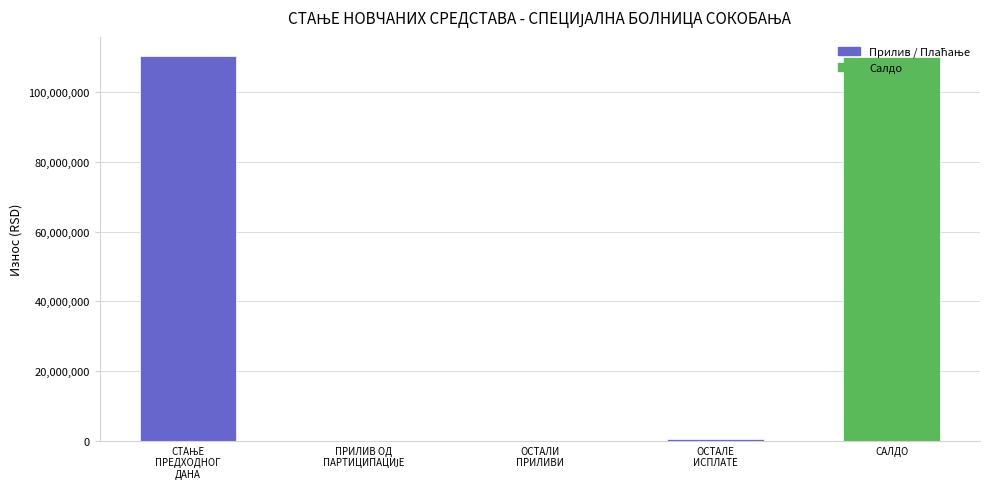

Count the number of categories in the chart.

5